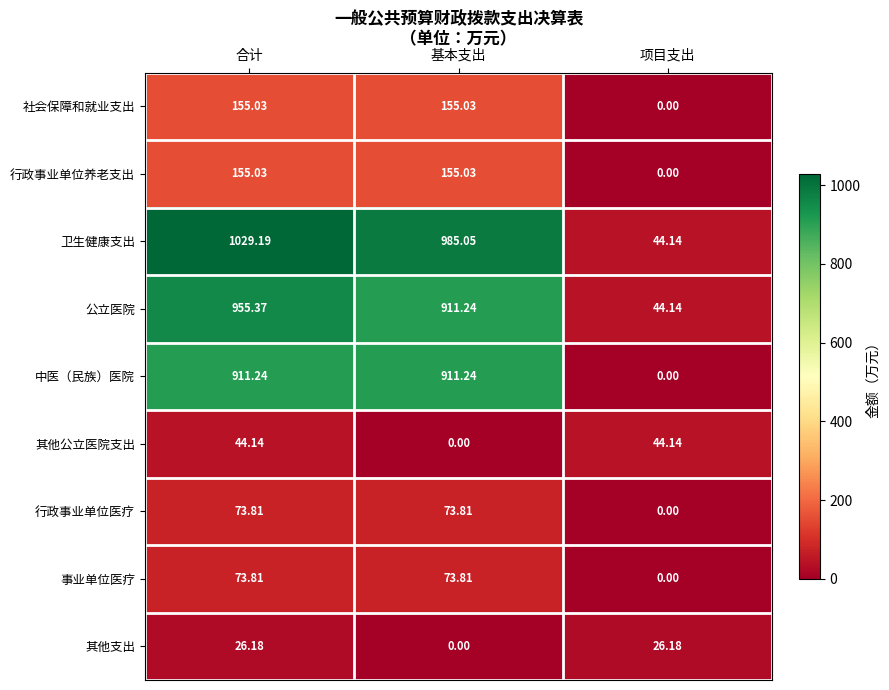

How many values in the 事业单位医疗 series exceed 73?

2